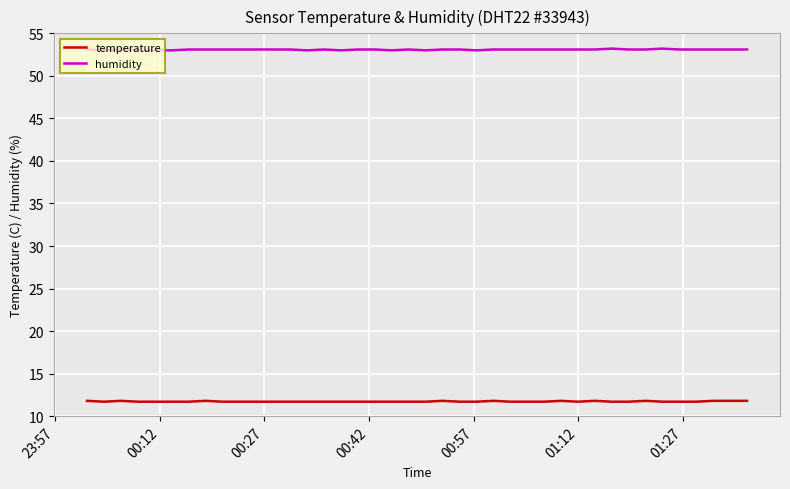

True or false: humidity and temperature cross at least once.

False